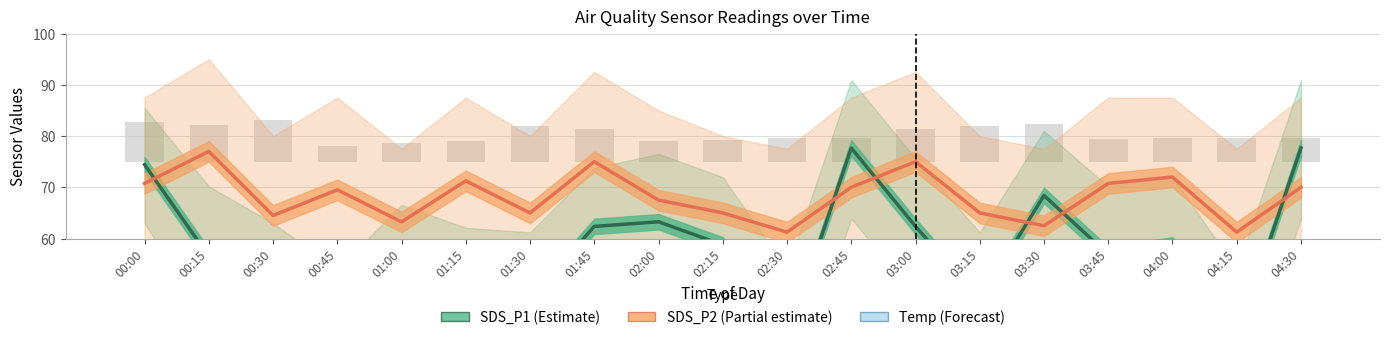

Which series has the largest total across all categories?

Temp (Forecast)